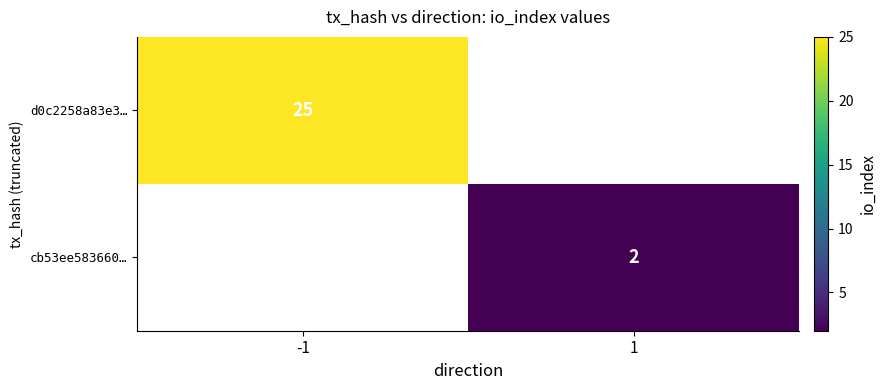

Is the value of cb53ee583660… at 1 greater than the value of d0c2258a83e3… at -1?

No